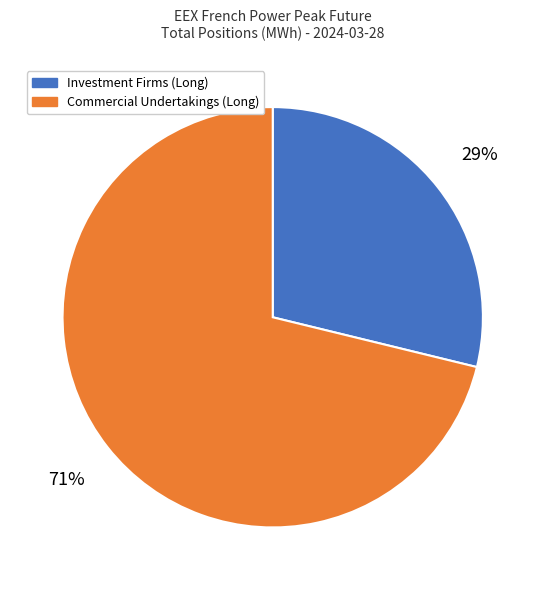

To the nearest percent, what is the difference between the largest and smallest slice percentages?

42%